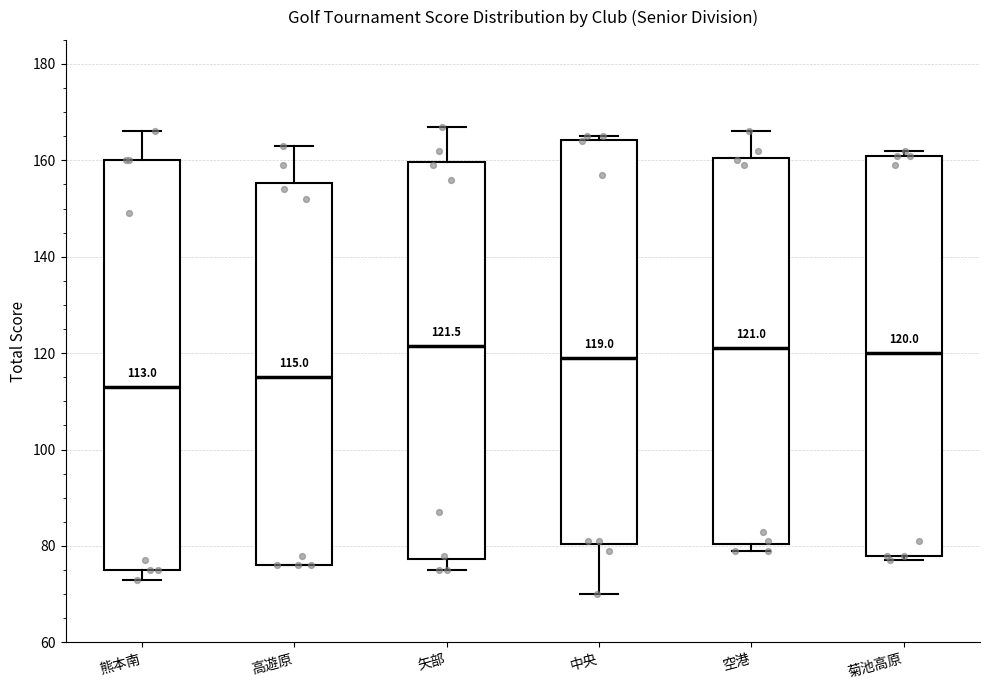

Which box has the lowest median line?

熊本南